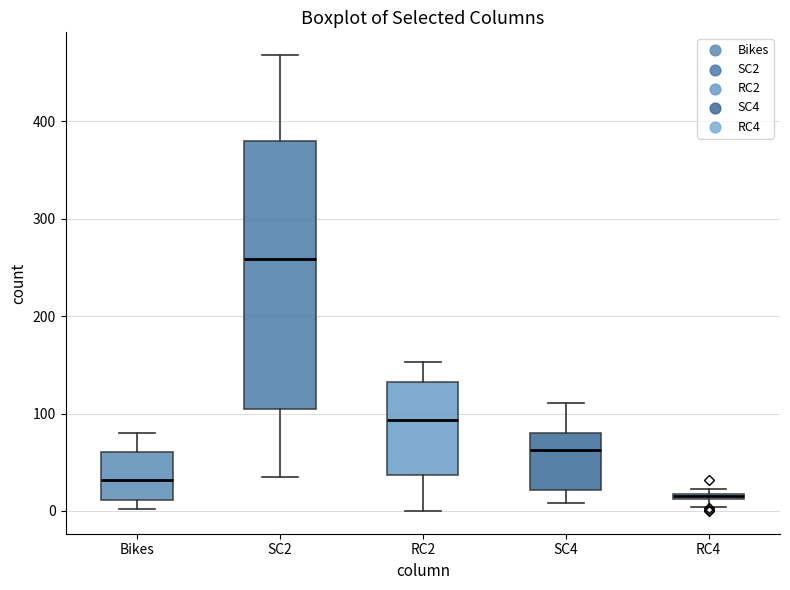

Where does the lower whisker of the box for SC4 end on the y-axis? The values are not printed on the chart, so give them approximately, as read against the axis.

10